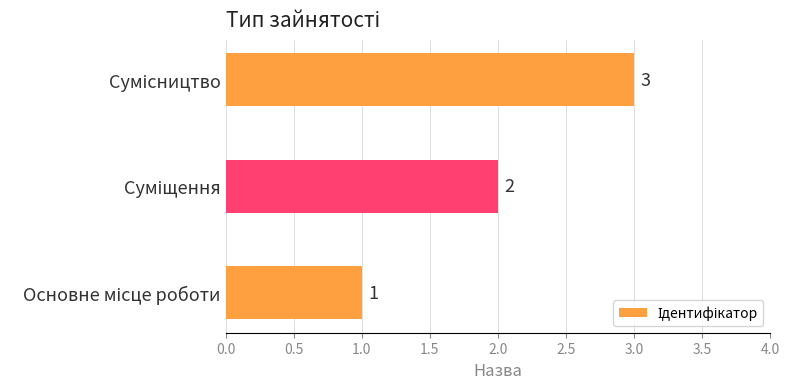

Count the values in the range 1 to 3.

3